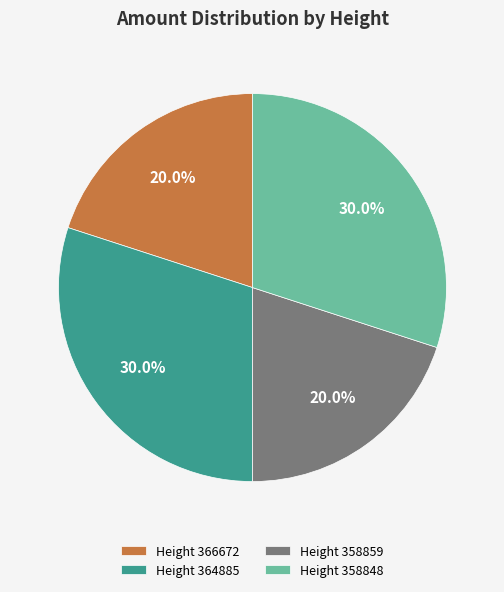

Does any single category account for the majority?

No